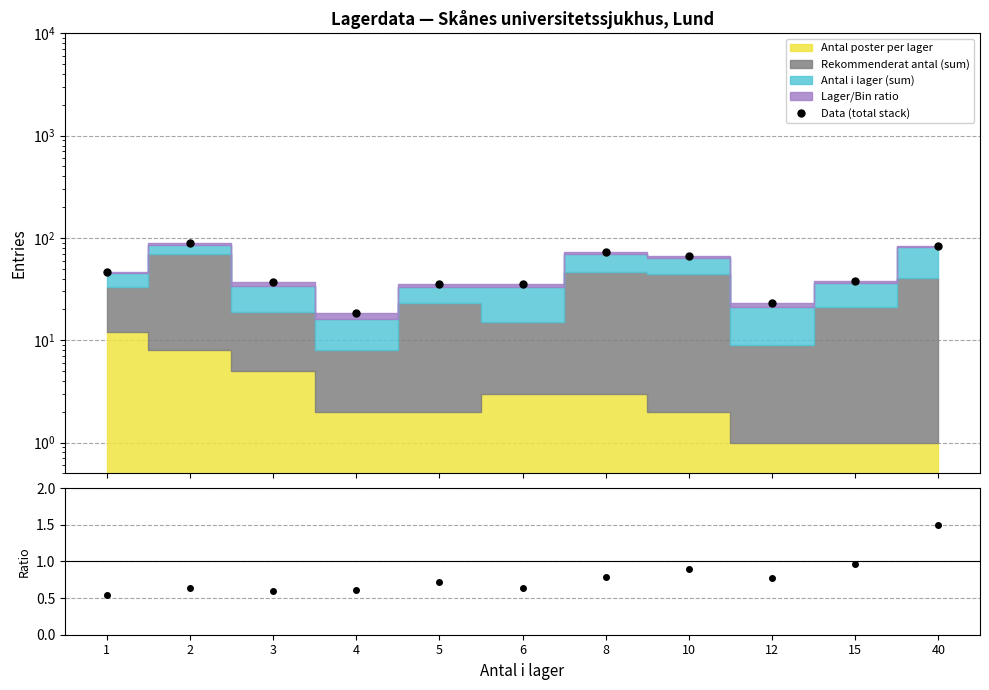

True or false: Ratio has more than 2 interior local peaks.

True